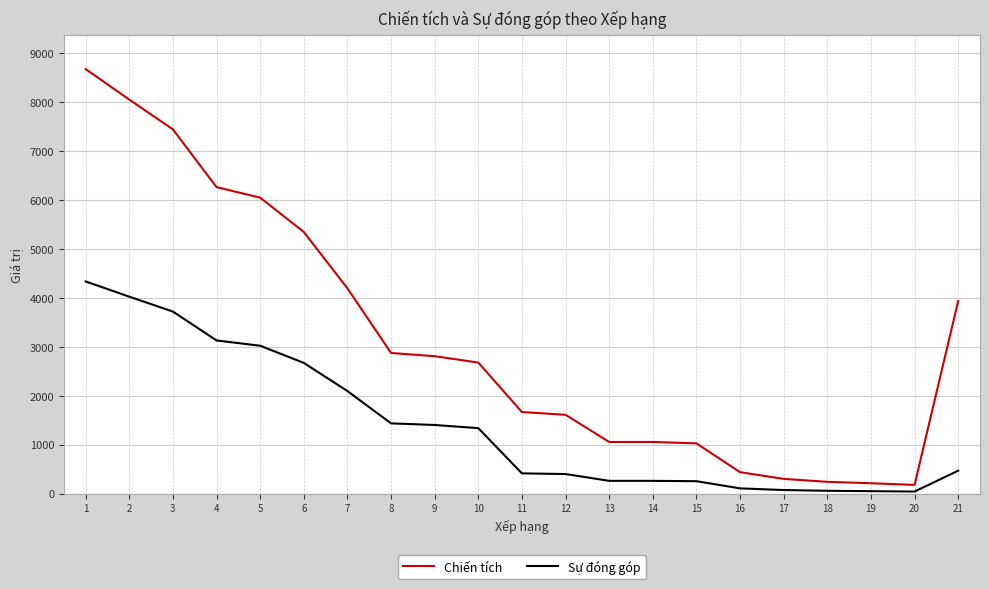

What is the greatest value displayed?

8681